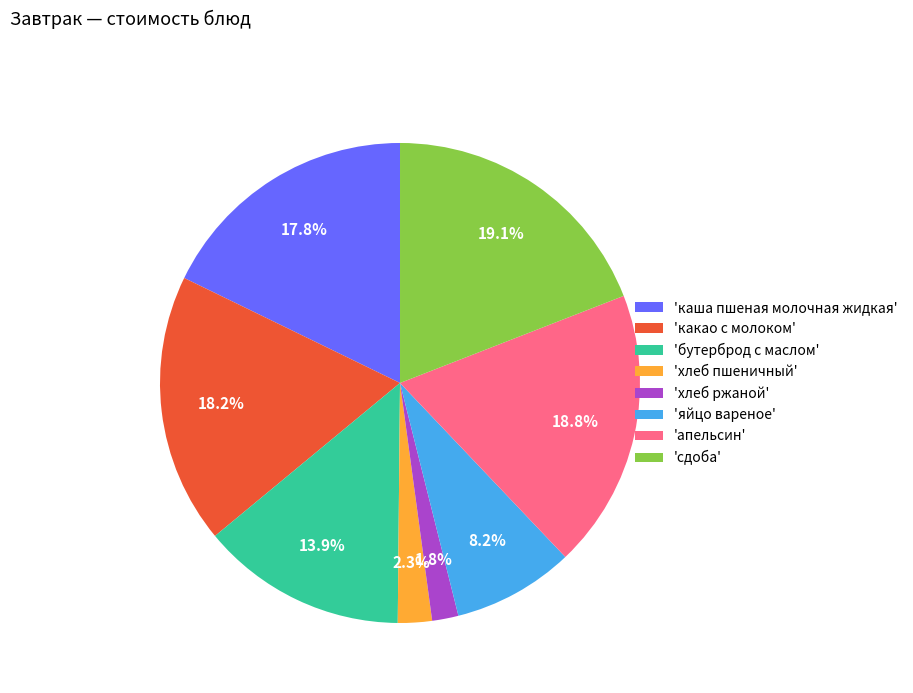

How many segments does this pie chart have?

8